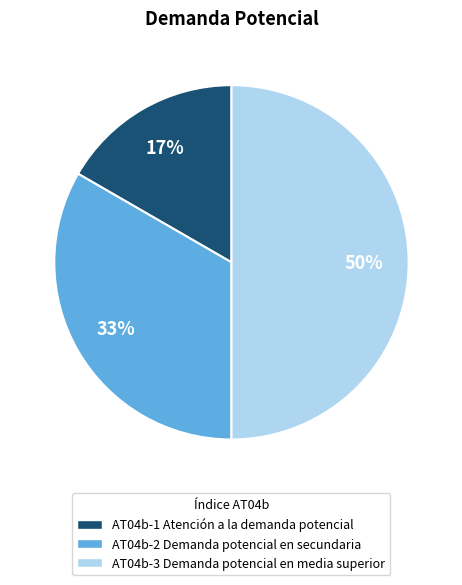

To the nearest percent, what percentage of the pie is AT04b-1 Atención a la demanda potencial?

17%